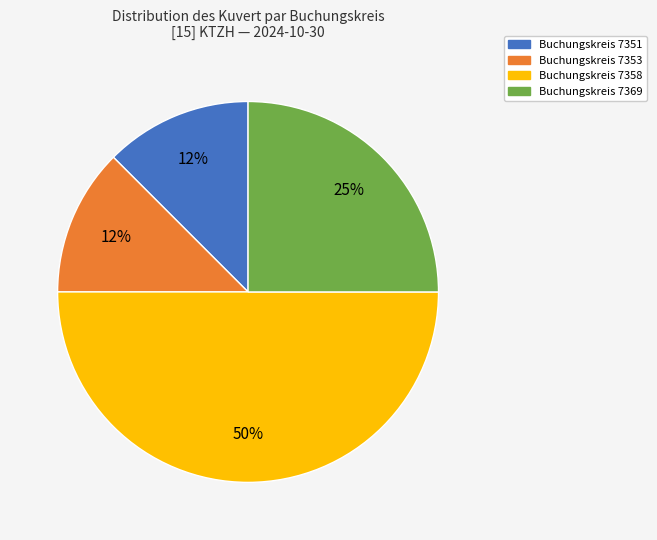

To the nearest percent, what is the average slice percentage?

25%